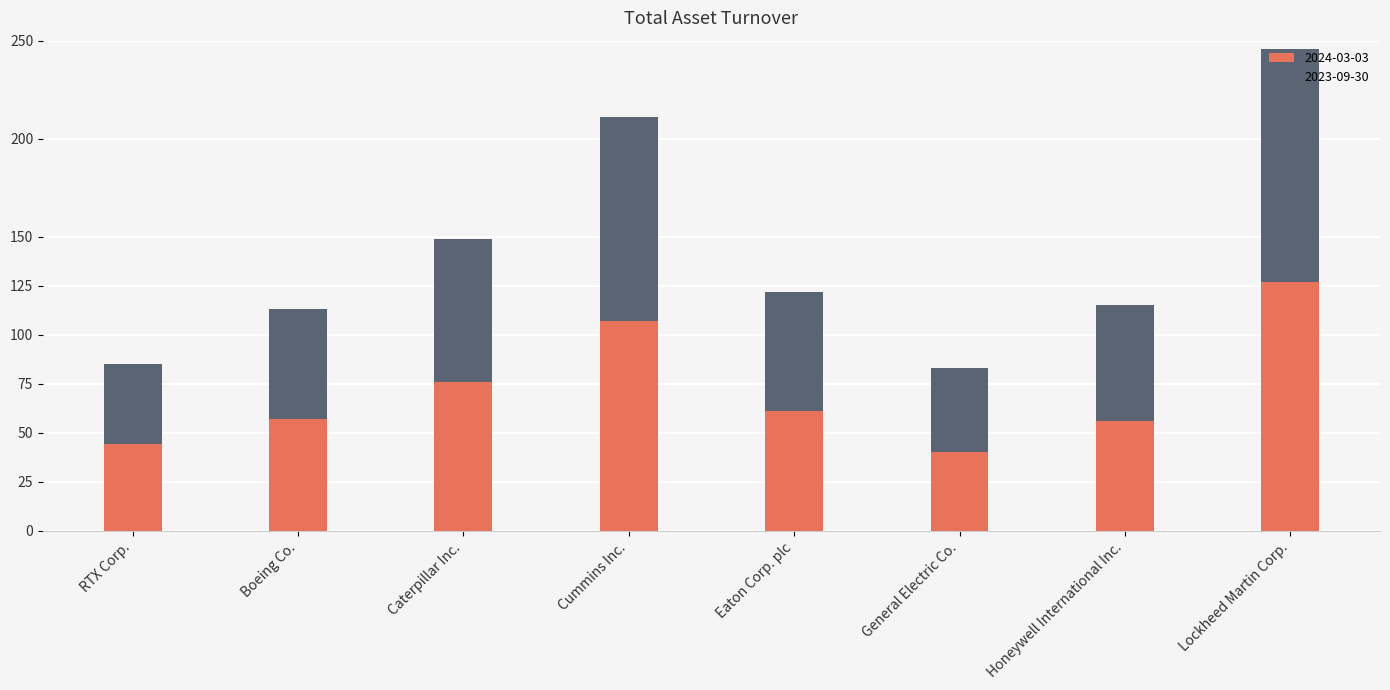

What is the sum of the 2024-03-03 values at Honeywell International Inc. and Boeing Co.?

113.0